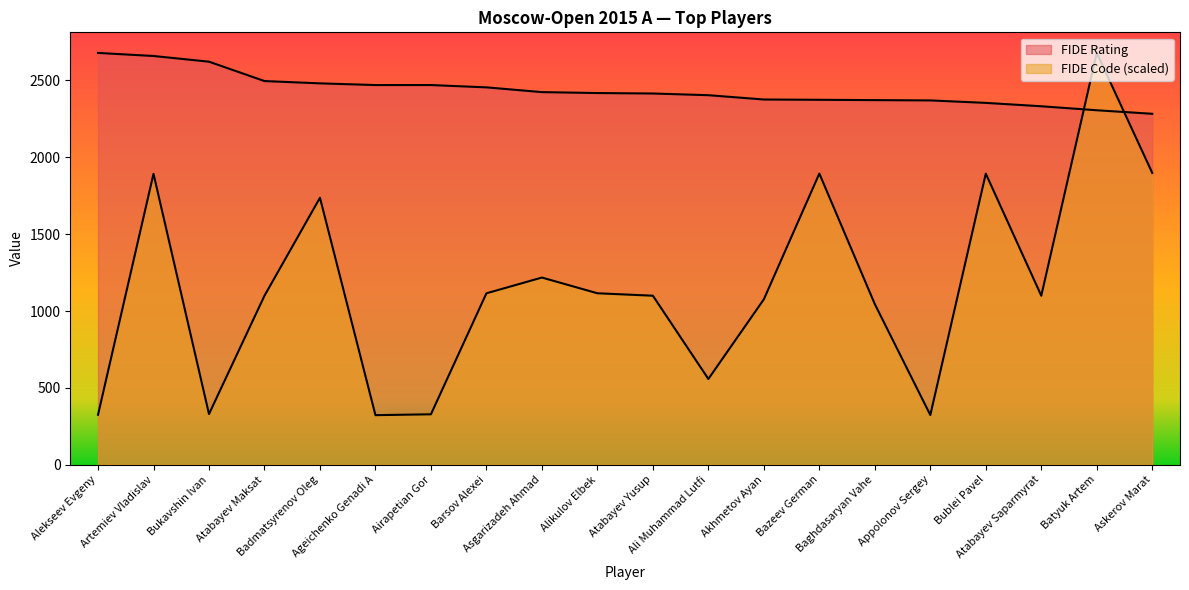

At Badmatsyrenov Oleg, list the series in order from smallest to largest.

FIDE Code, FIDE Rating